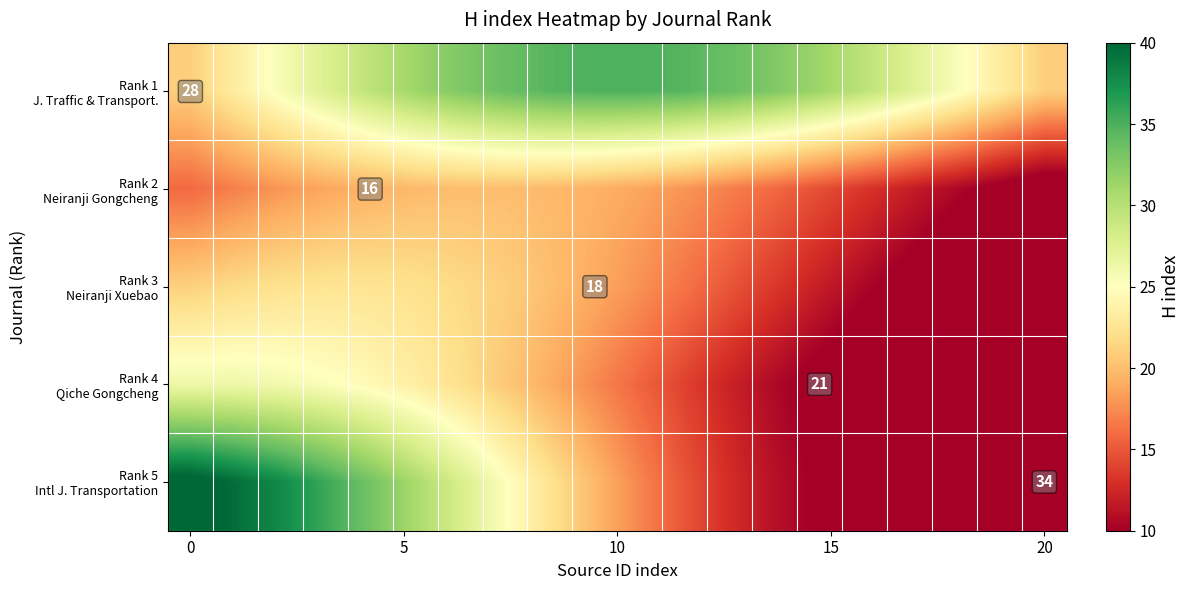

What is the average value of the Rank 5 Intl J. Transportation series?

21.2